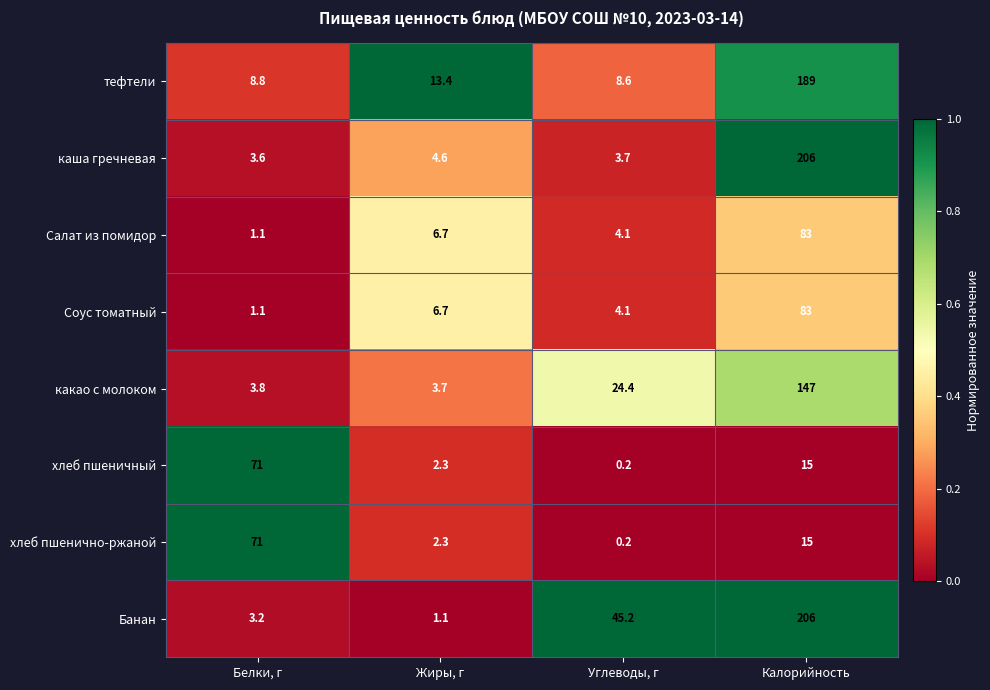

At which label does тефтели first exceed 13?

Жиры, г